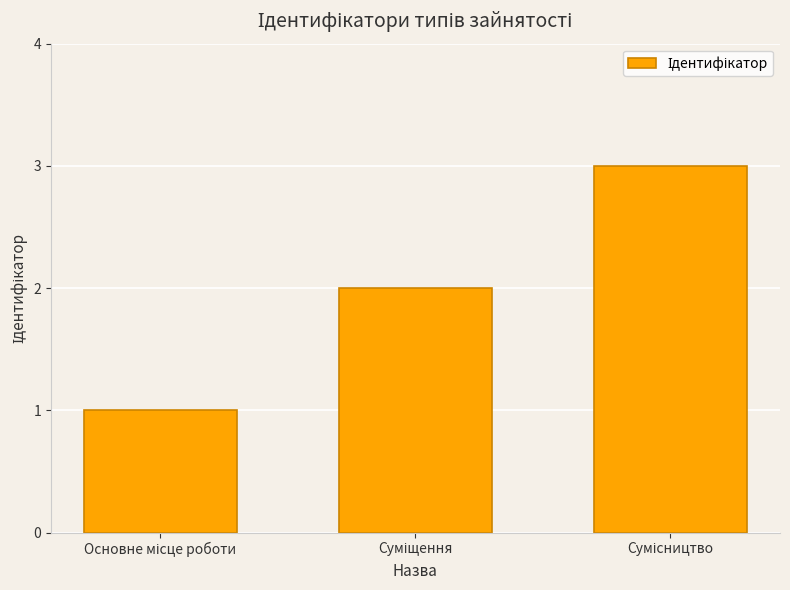

What is the greatest value displayed?

3